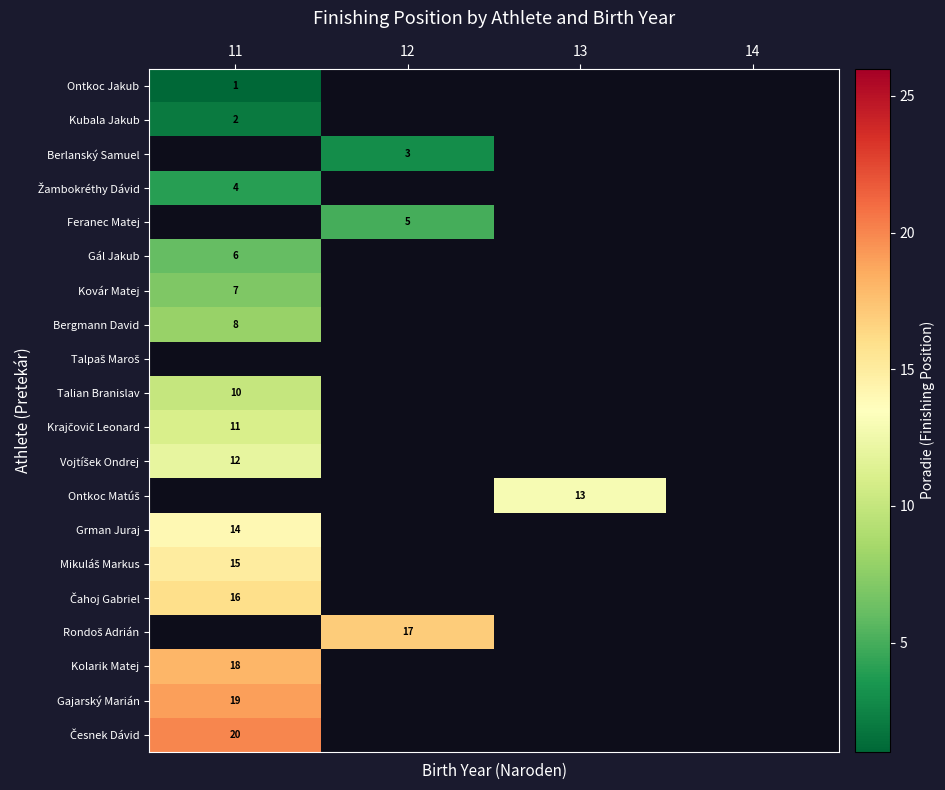

Which label corresponds to the smallest value in the chart?

11